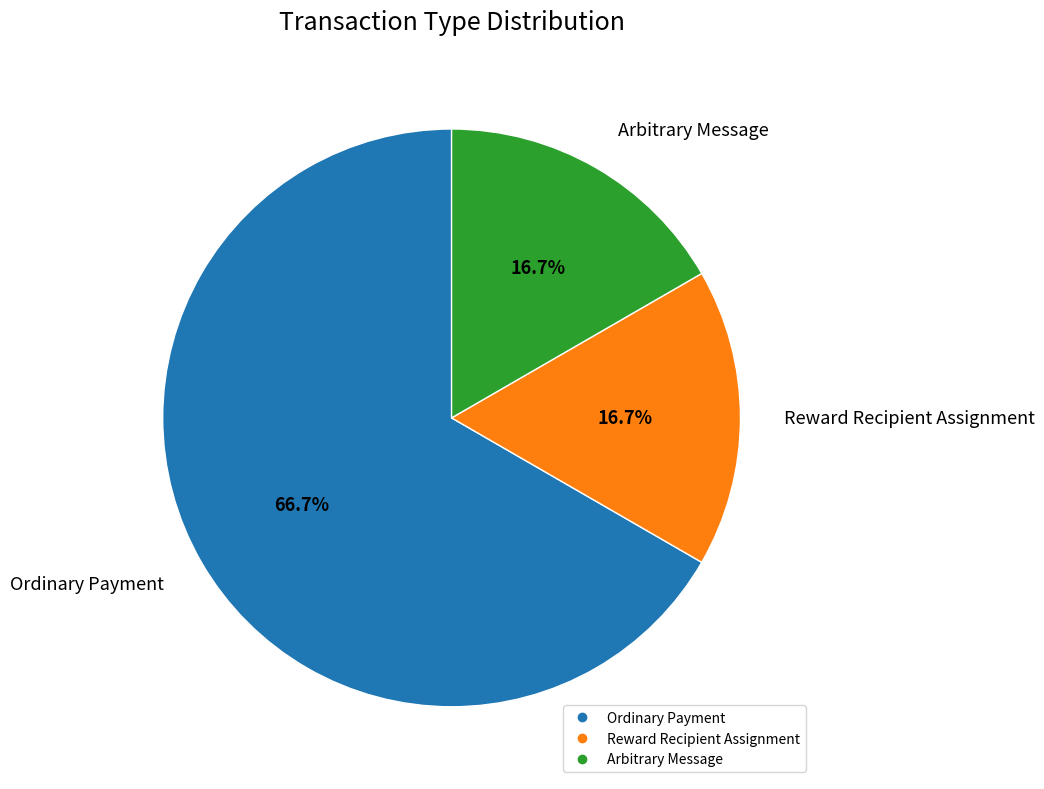

How many segments does this pie chart have?

3